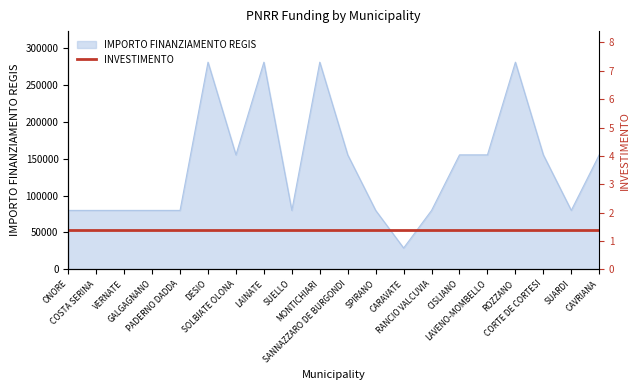

Count the values in the range 79922 to 155234.

15